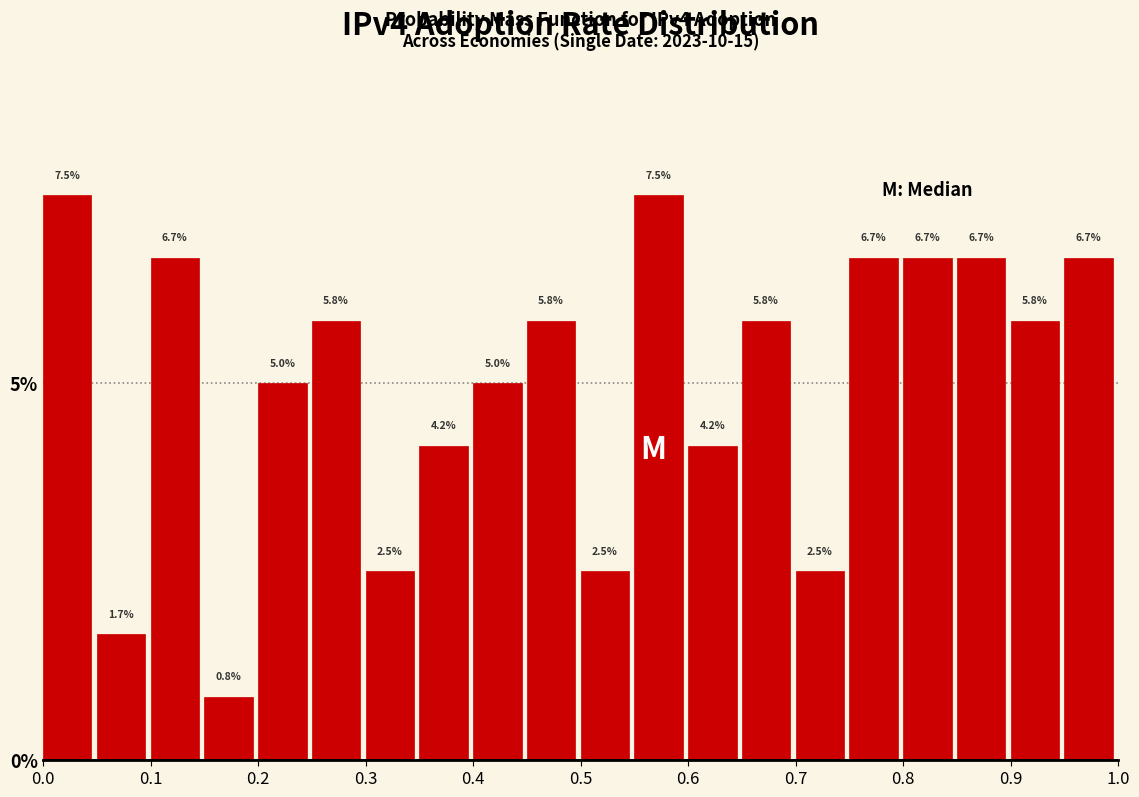

Reading left to right, transcribe this chart: for each bar, give the range it covers on the x-axis and its height.

0.00 to 0.05: 7.5
0.05 to 0.10: 1.7
0.10 to 0.15: 6.7
0.15 to 0.20: 0.8
0.20 to 0.25: 5.0
0.25 to 0.30: 5.8
0.30 to 0.35: 2.5
0.35 to 0.40: 4.2
0.40 to 0.45: 5.0
0.45 to 0.50: 5.8
0.50 to 0.55: 2.5
0.55 to 0.60: 7.5
0.60 to 0.65: 4.2
0.65 to 0.70: 5.8
0.70 to 0.75: 2.5
0.75 to 0.80: 6.7
0.80 to 0.85: 6.7
0.85 to 0.90: 6.7
0.90 to 0.95: 5.8
0.95 to 1.00: 6.7